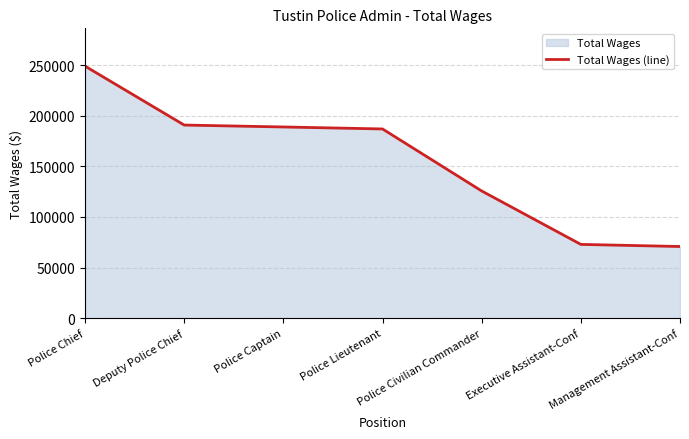

Reading left to right, extract all data points from this chart.

Police Chief=248968	Deputy Police Chief=190786	Police Captain=188887	Police Lieutenant=186925	Police Civilian Commander=125673	Executive Assistant-Conf=72905	Management Assistant-Conf=70824